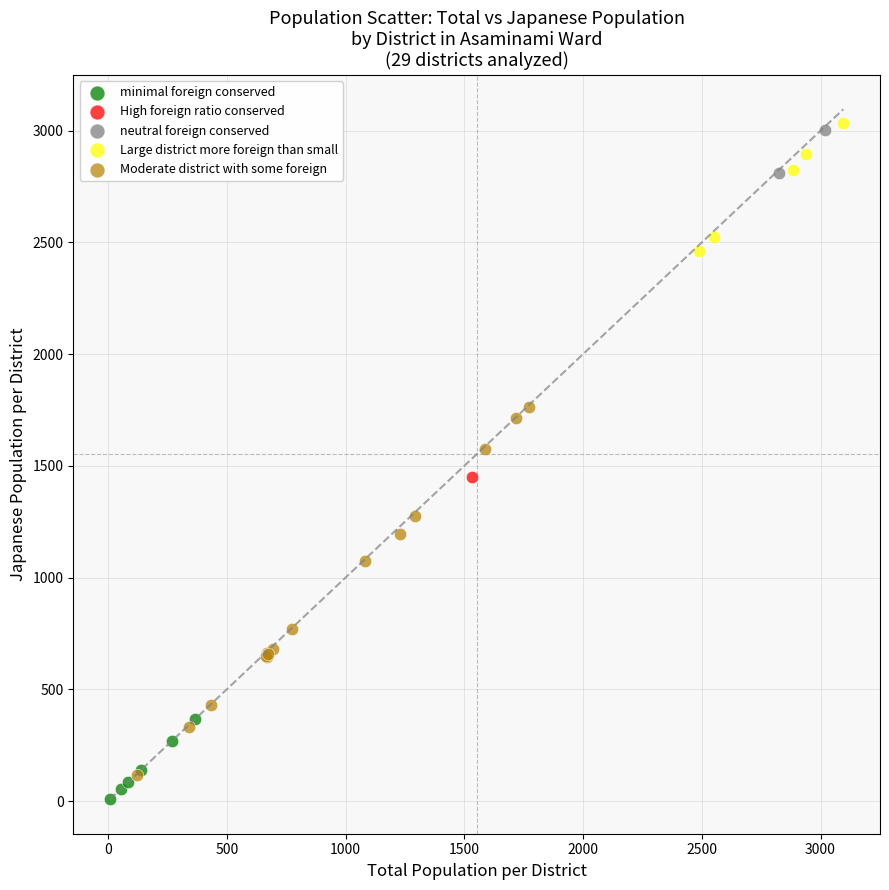

What are all the series names shown in the legend?

minimal foreign conserved, High foreign ratio conserved, neutral foreign conserved, Large district more foreign than small, Moderate district with some foreign